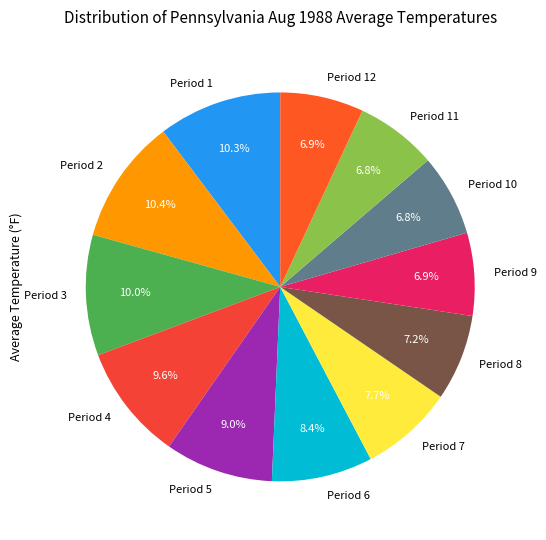

To the nearest percent, what is the difference between the Period 2 and Period 7 slice percentages?

3%